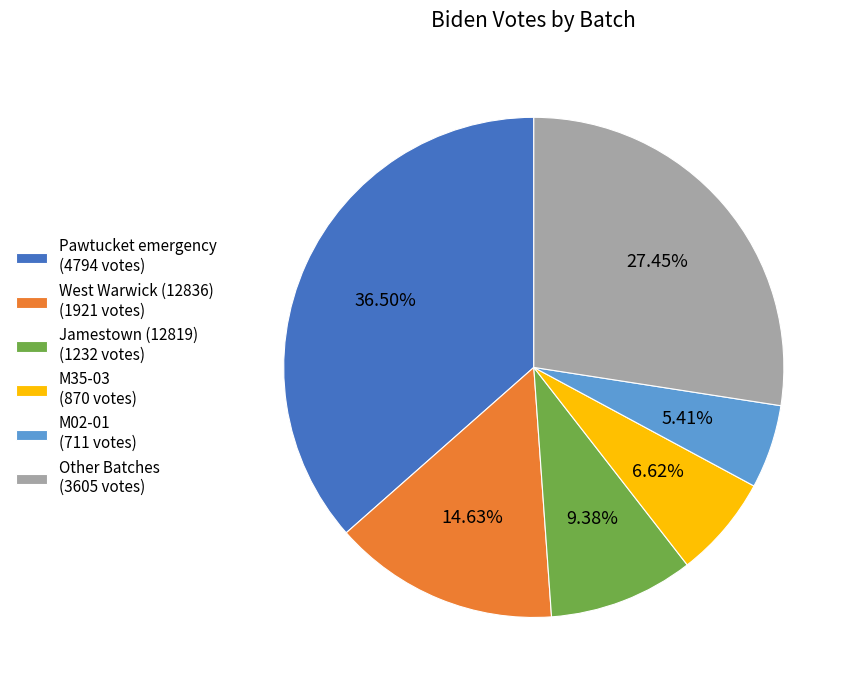

Count the number of slices in the pie.

6